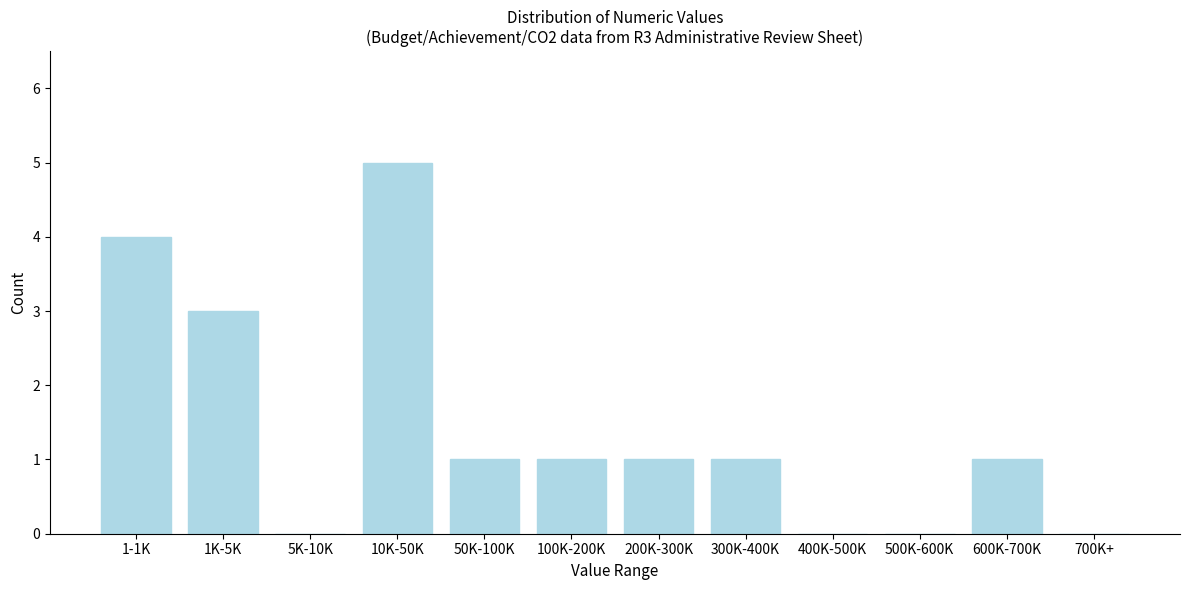

Reading left to right, list all the values displayed in this chart.

1-1K=4	1K-5K=3	5K-10K=0	10K-50K=5	50K-100K=1	100K-200K=1	200K-300K=1	300K-400K=1	400K-500K=0	500K-600K=0	600K-700K=1	700K+=0